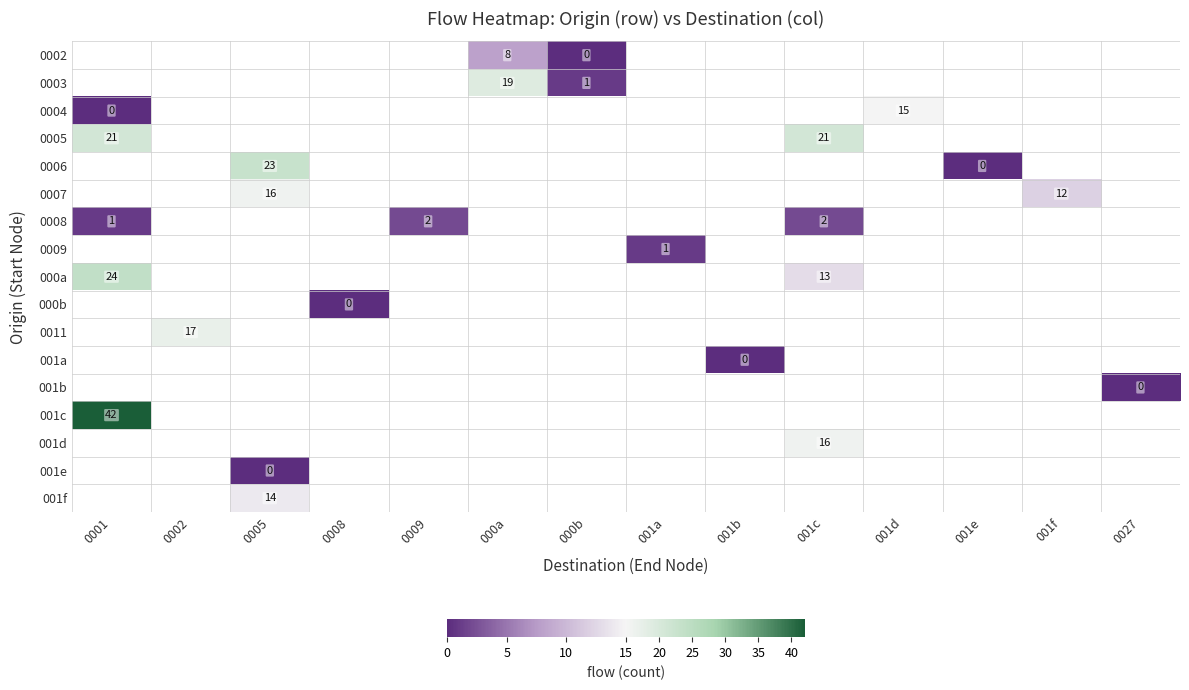

What is the sum of the 0007 values at 001f and 0005?

28